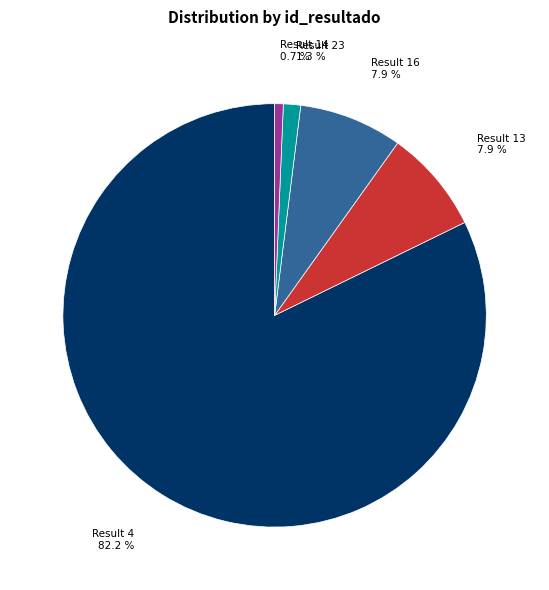

What is the majority slice?

Result 4